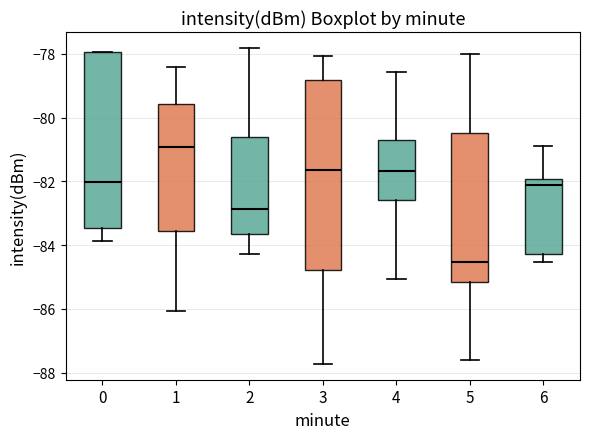

Comparing the boxes themselves (not the whiskers), which one is the tallest?

3